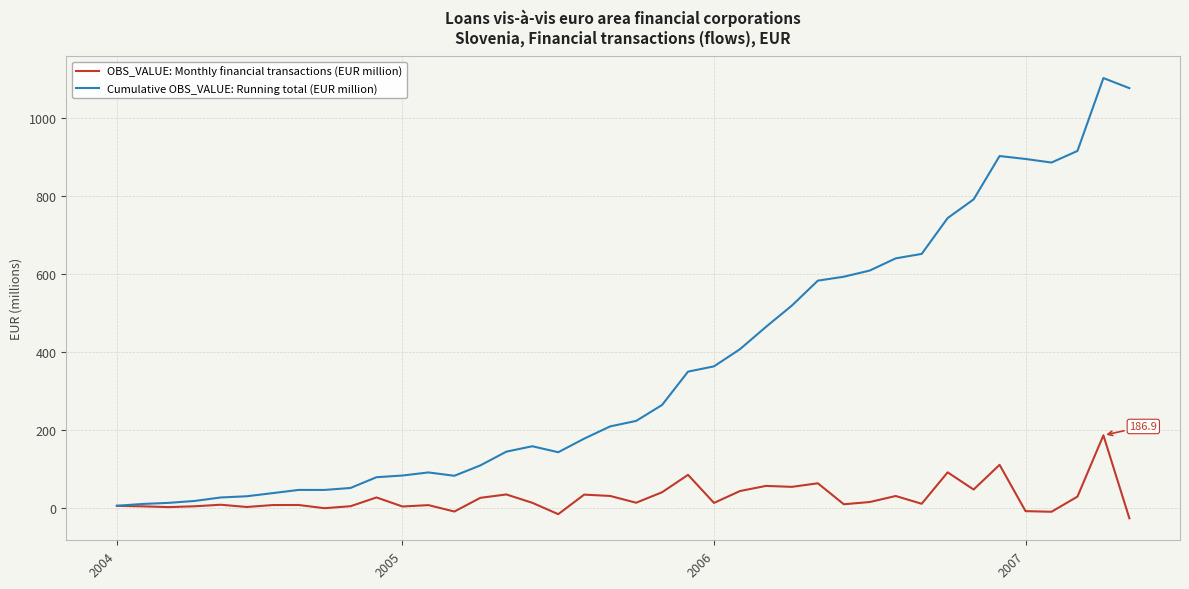

What is the greatest value displayed?

1103.0